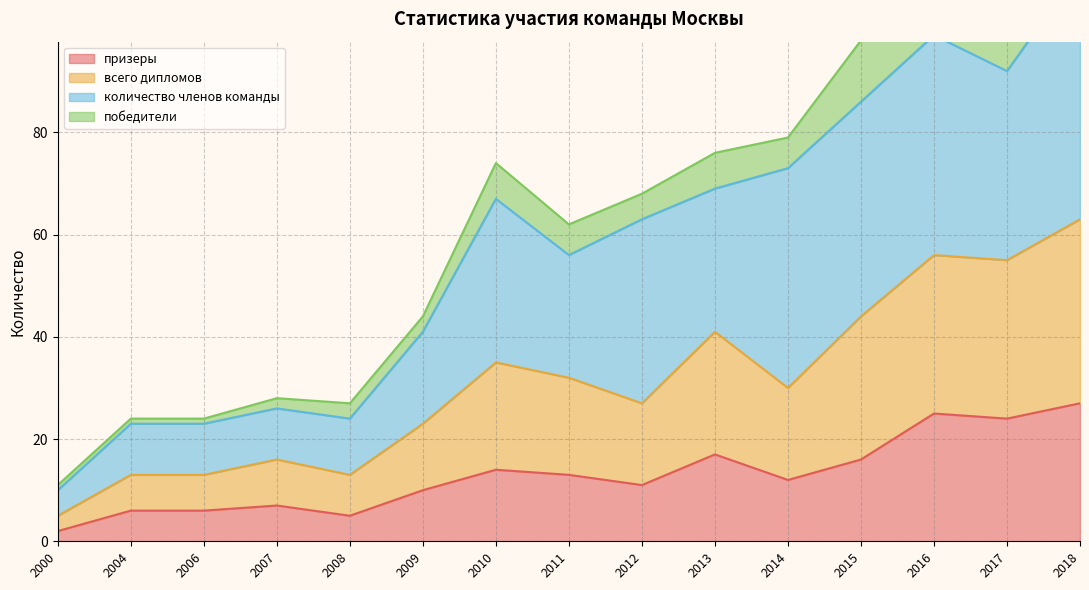

What is the greatest value displayed?

63